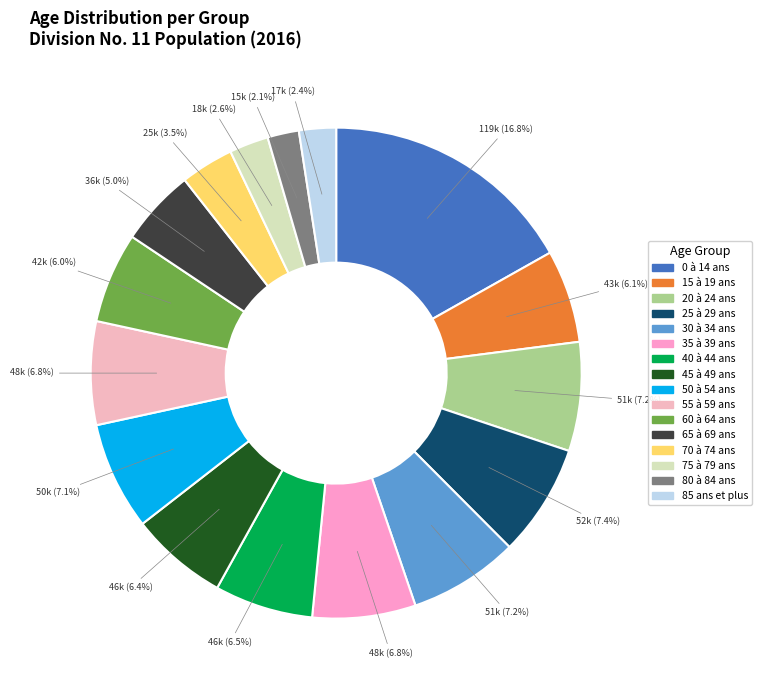

Is there a majority slice in this chart?

No